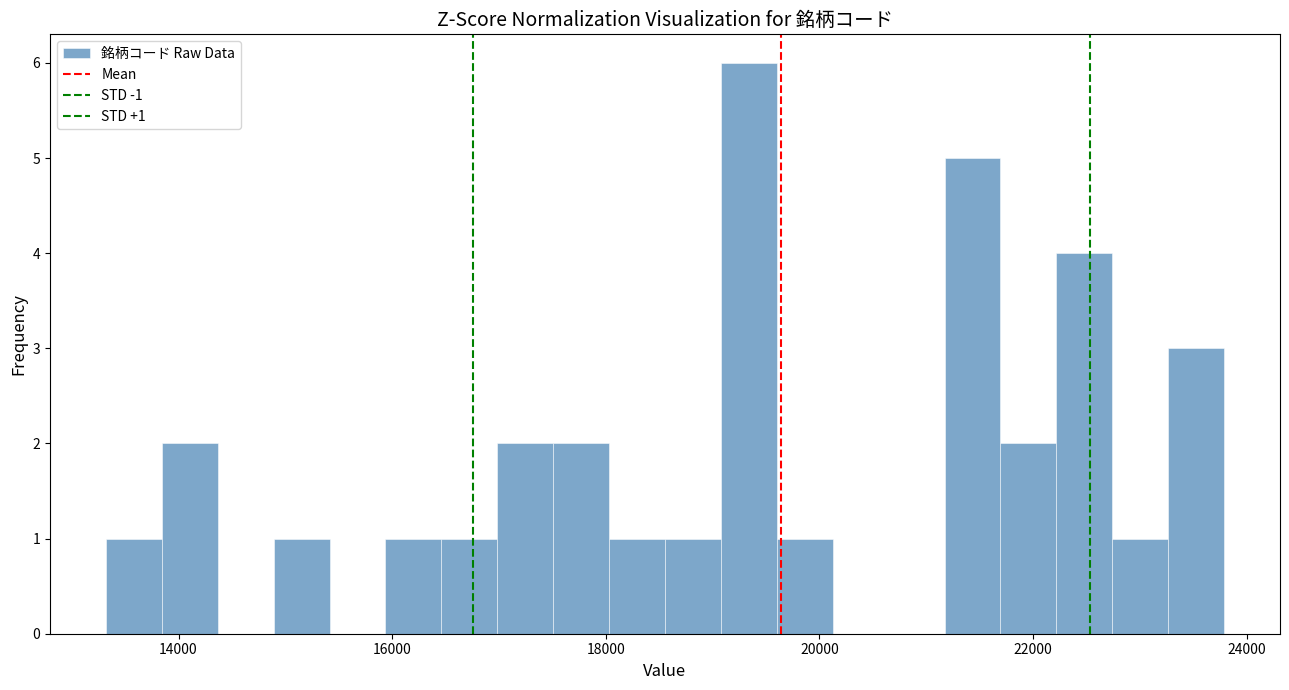

Read against the x-axis, roughly where is the centre of the tallest bar?

19400